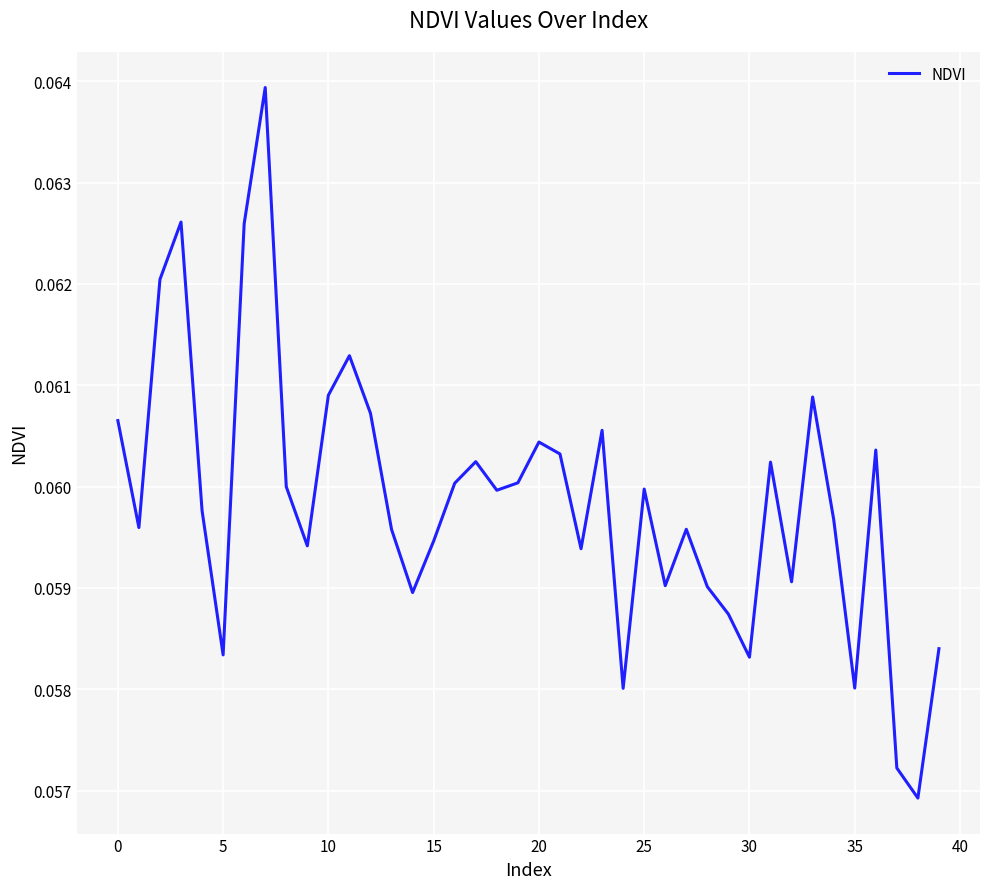

What is the label of the 32nd point from the left?

31